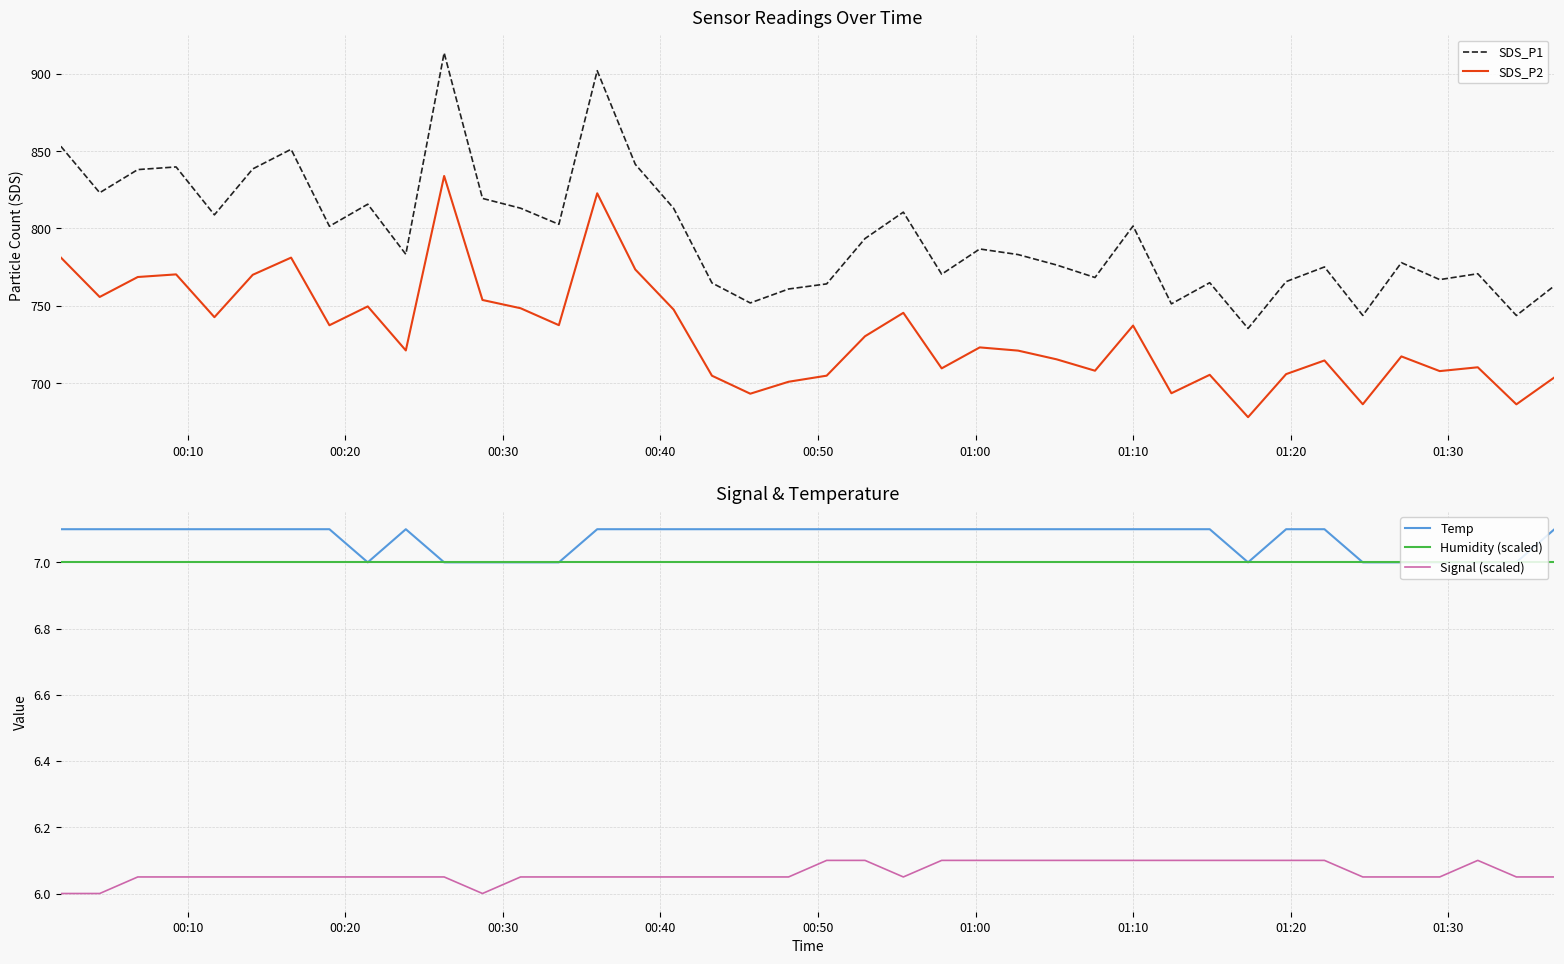

True or false: Temp and Signal (scaled) cross at least once.

False